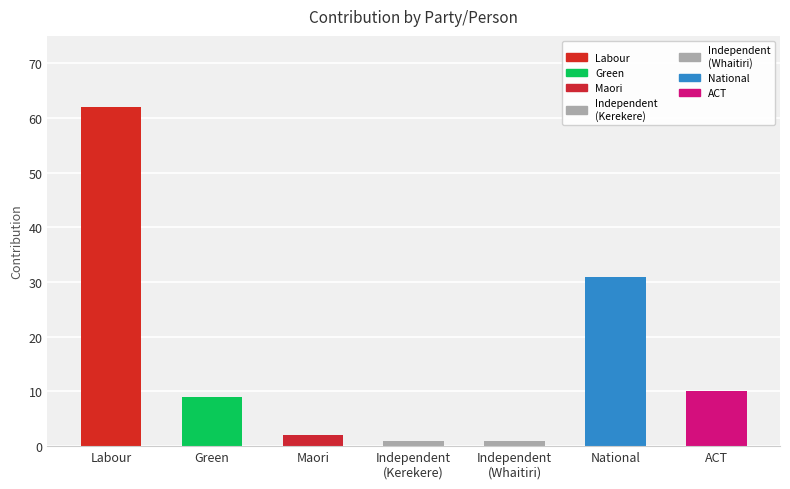

Between National and ACT, which is larger?

National